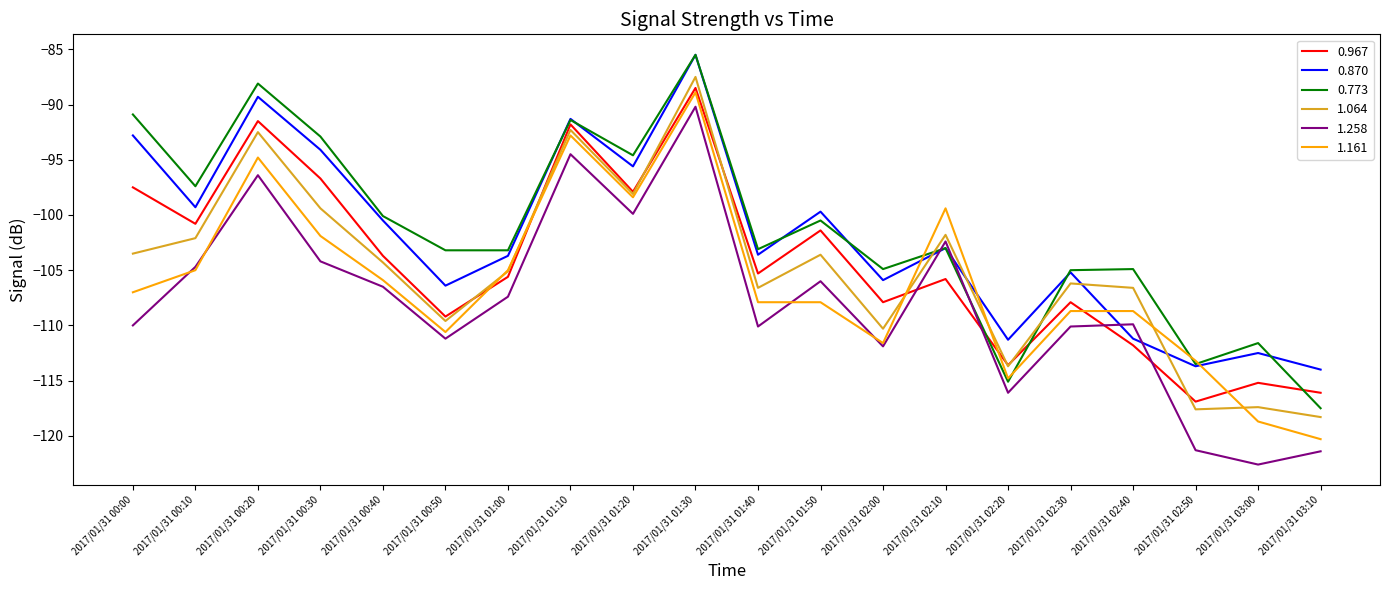

What position from the left is 2017/01/31 00:50?

6